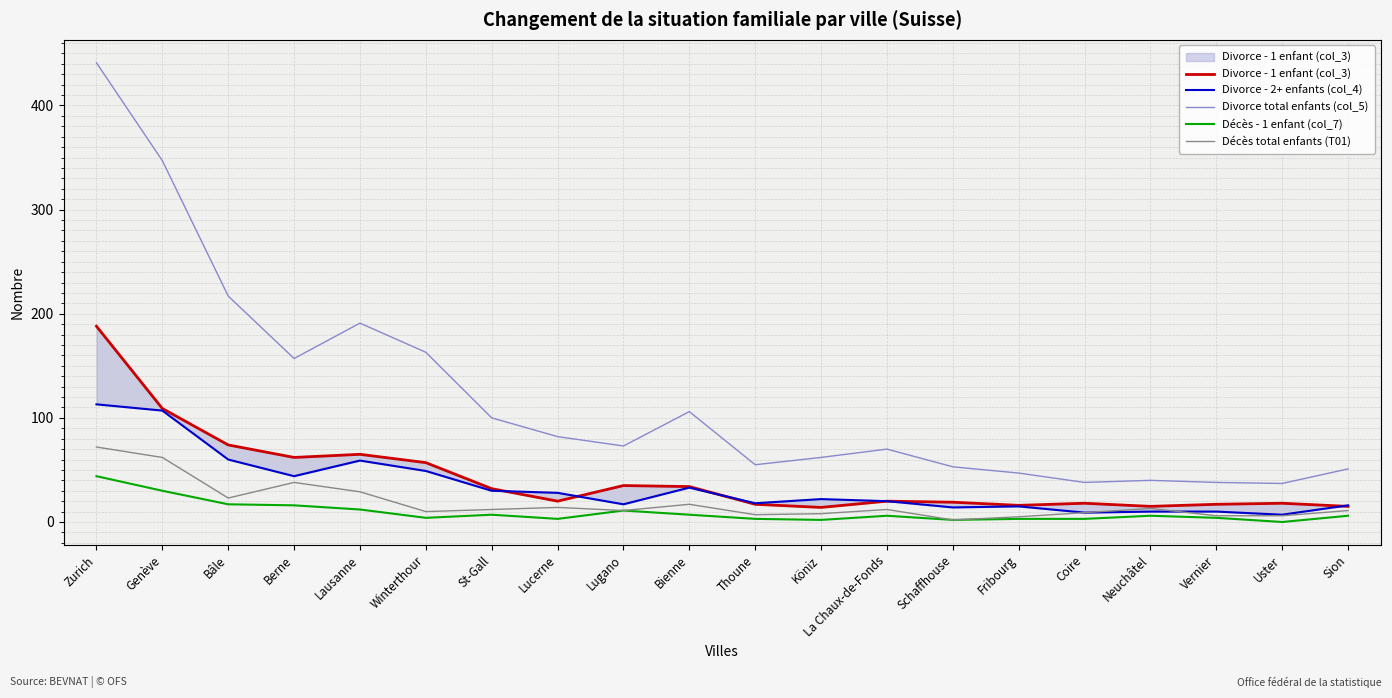

At how many categories does at least one series exceed 74?

9